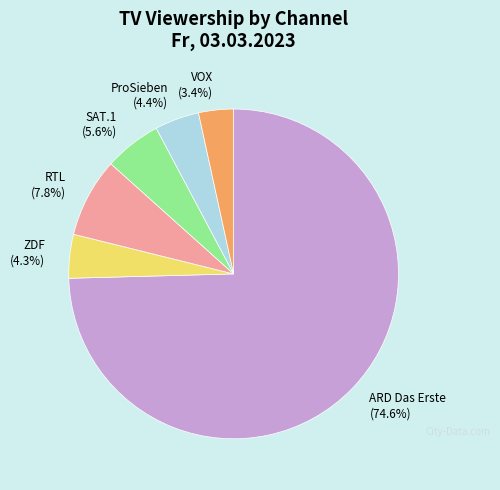

What percentage is the VOX slice, to the nearest percent?

3%